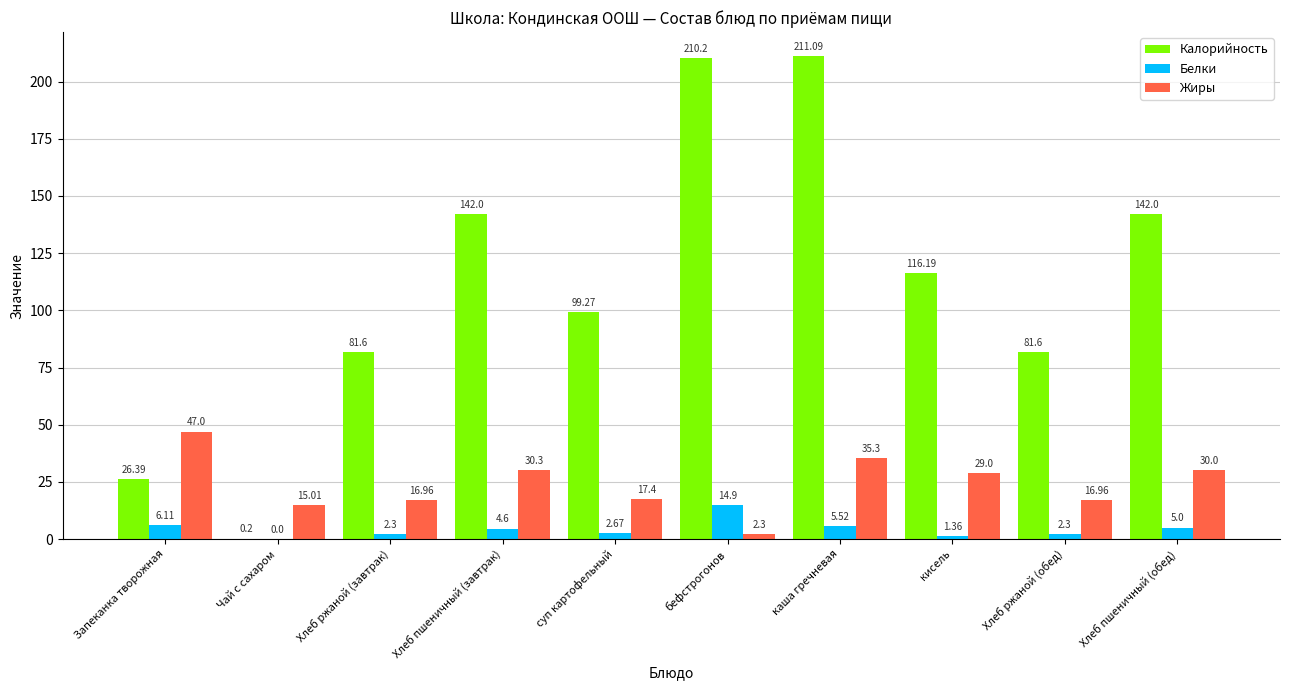

Count the number of data series in this chart.

3